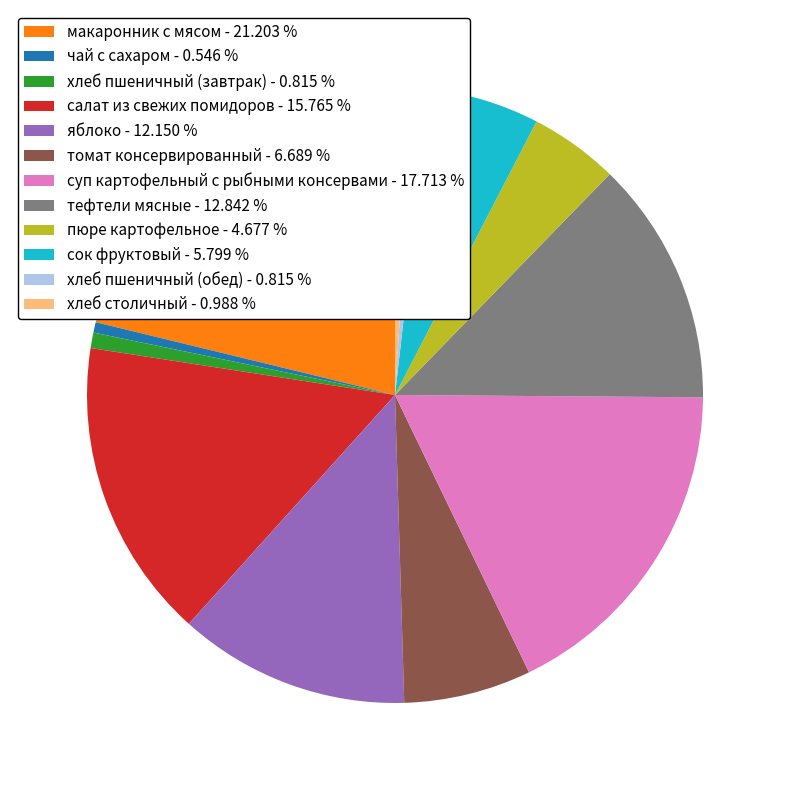

Do томат консервированный and хлеб пшеничный (завтрак) together represent more than half of the pie?

No